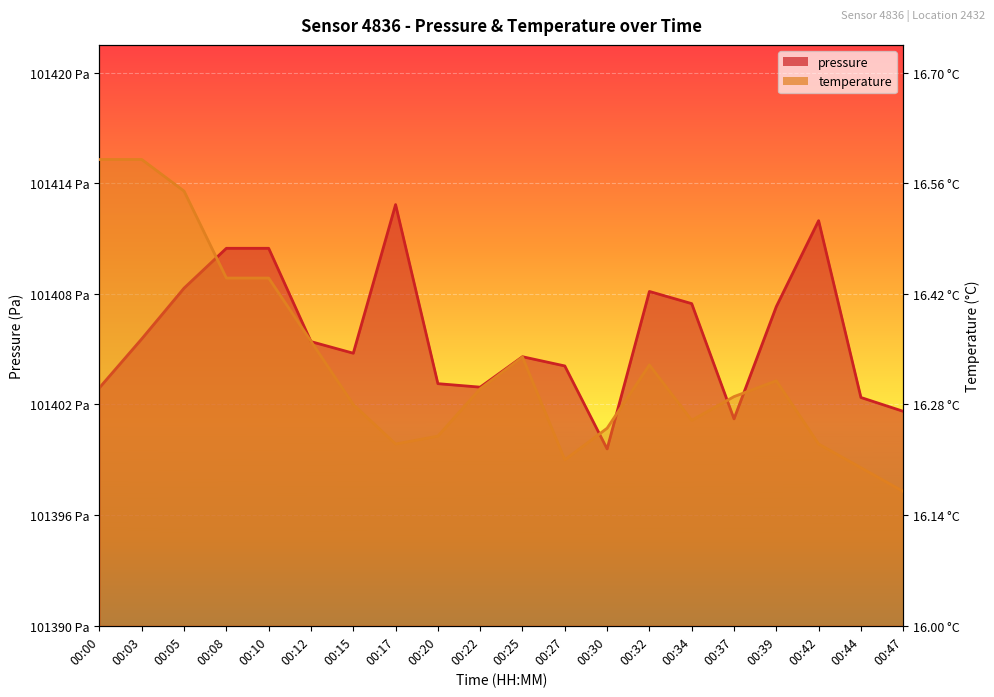

List the series in order of their peak value, highest first.

temperature, pressure